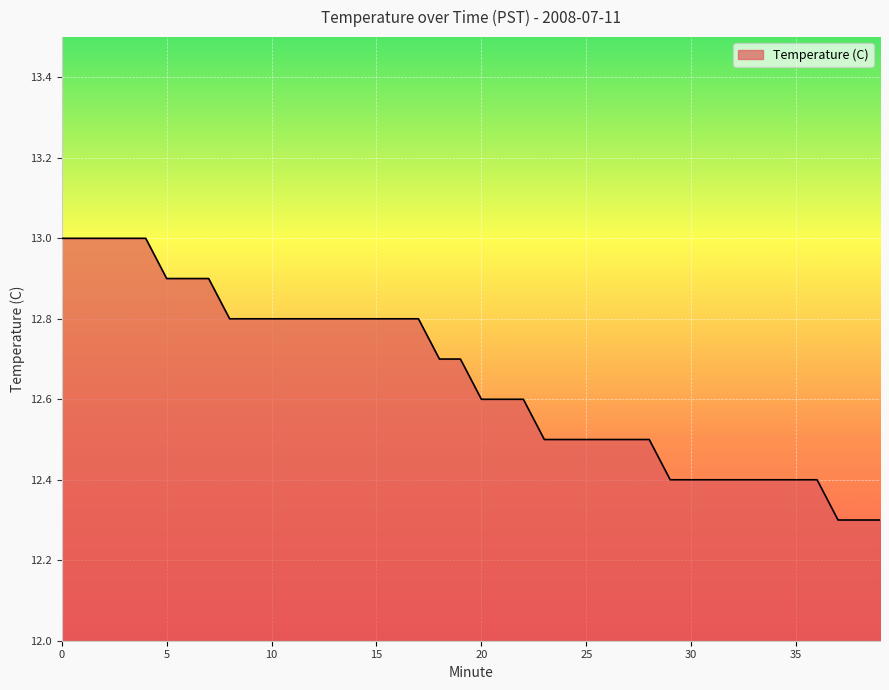

What is the smallest value displayed?

12.3